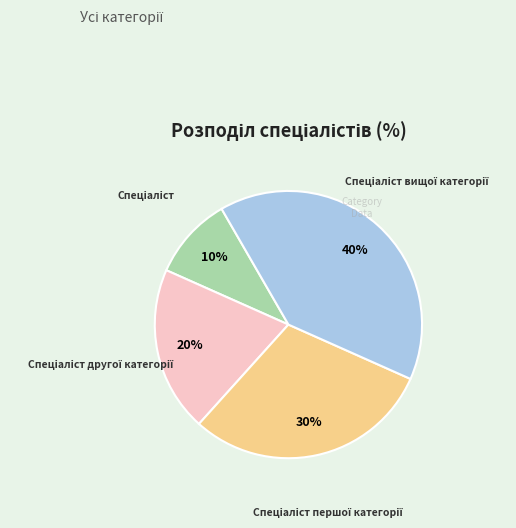

To the nearest percent, what is the difference between the largest and smallest slice percentages?

30%